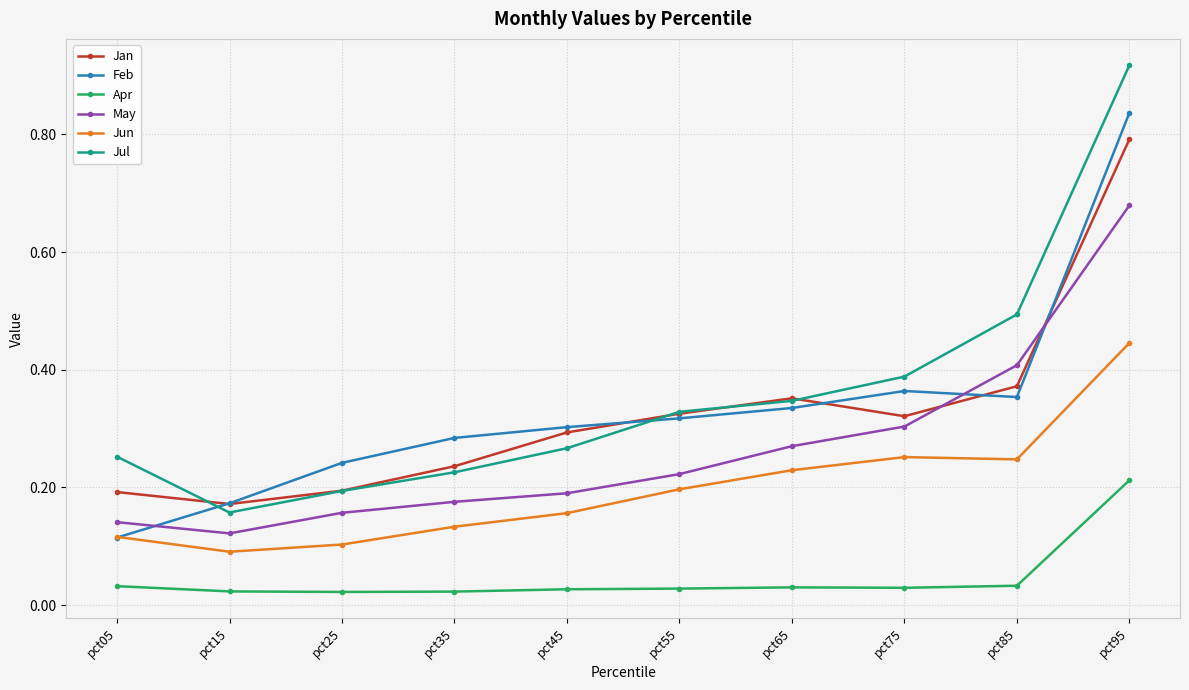

How many series are shown in this chart?

6